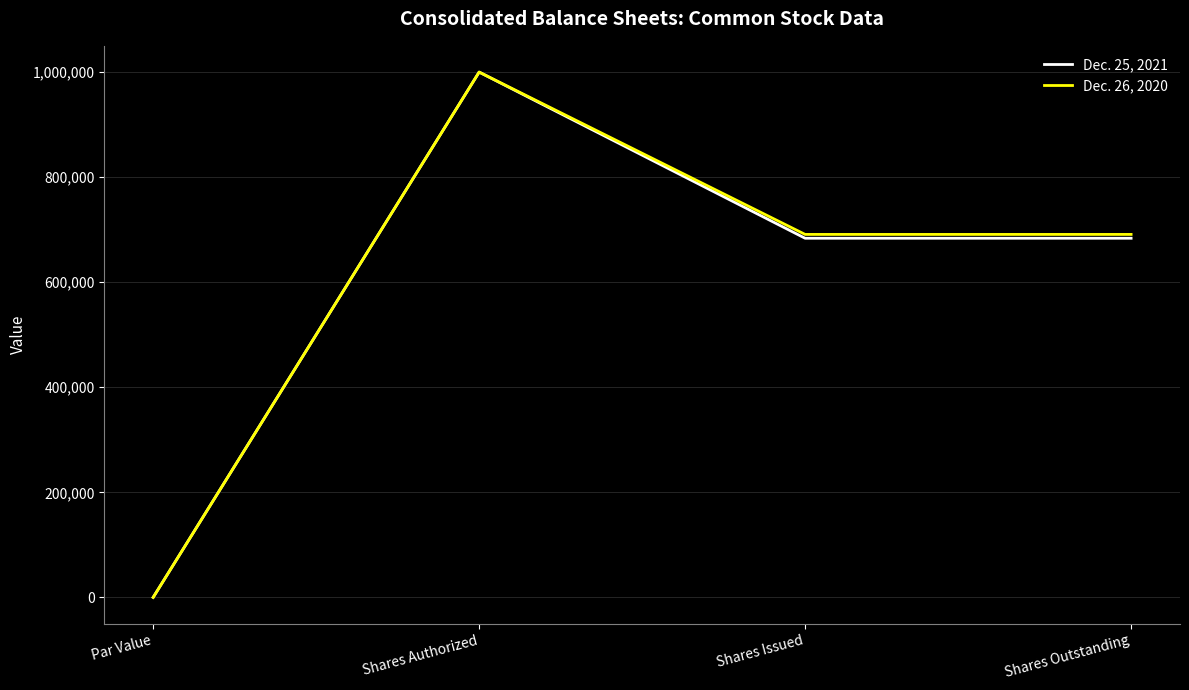

At which label does Dec. 25, 2021 reach its peak?

Shares Authorized